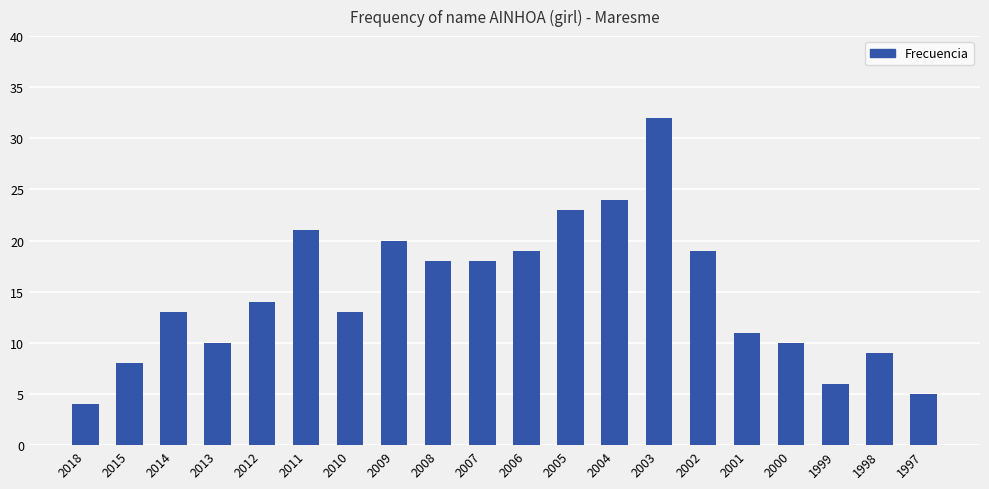

Which has a higher value, 2009 or 2018?

2009